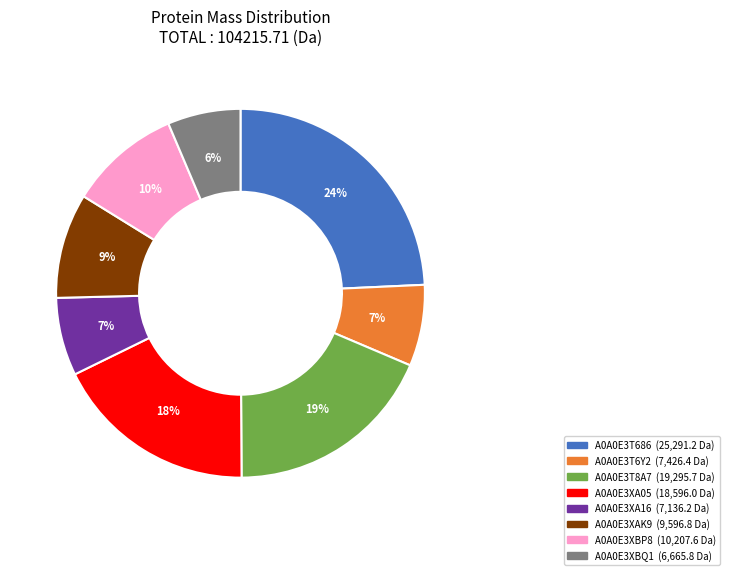

Is it true that A0A0E3XBQ1 is 6% of the pie?

True